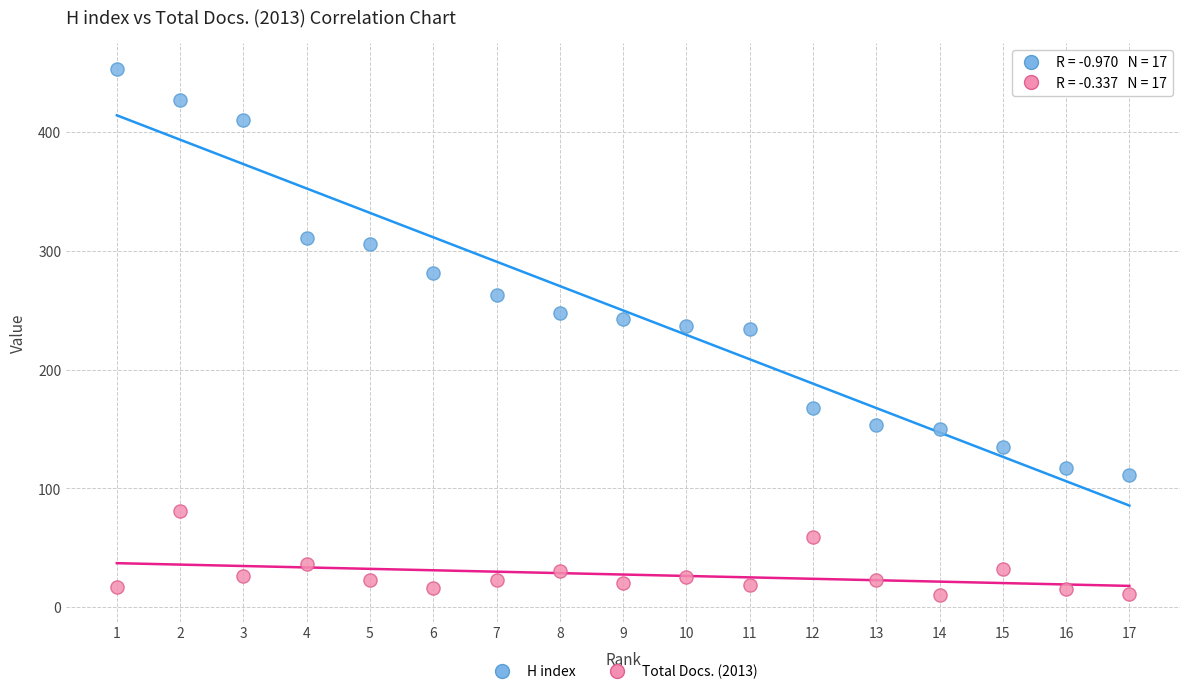

Which series reaches the minimum Y coordinate?

Total Docs. (2013)